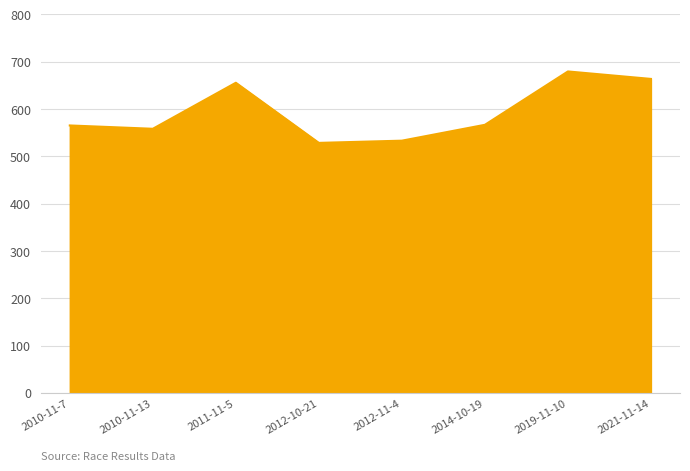

What is the change in value from 2014-10-19 to 2021-11-14?

+97.0